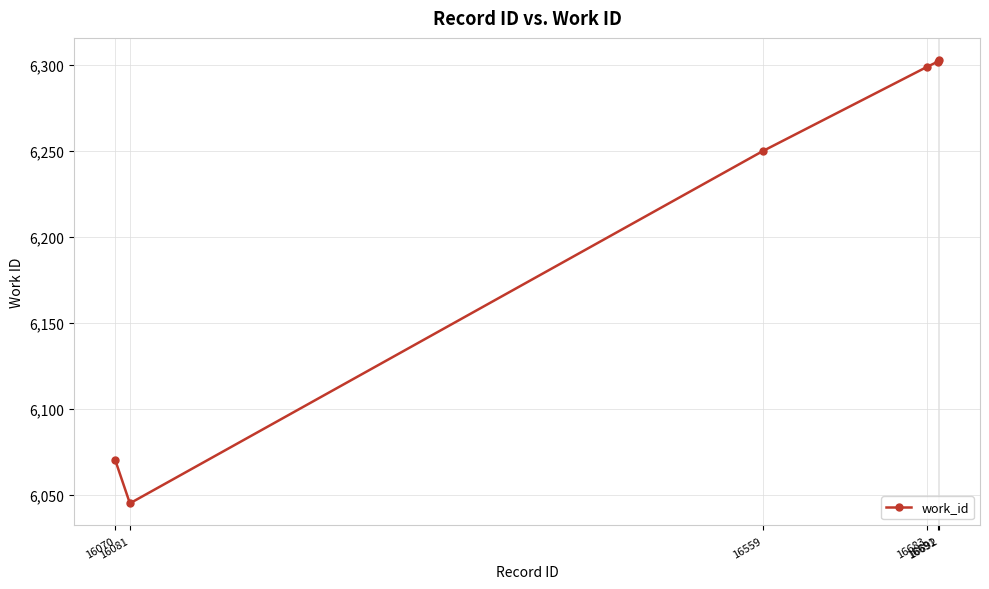

What is the change in value from 16081 to 16683?

+254